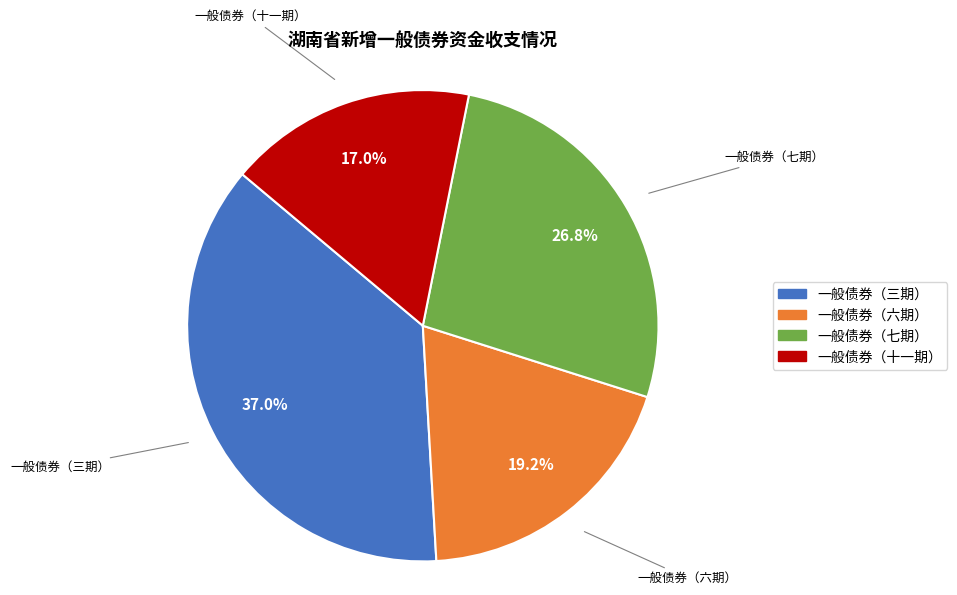

Is there any slice that represents more than half of the pie?

No